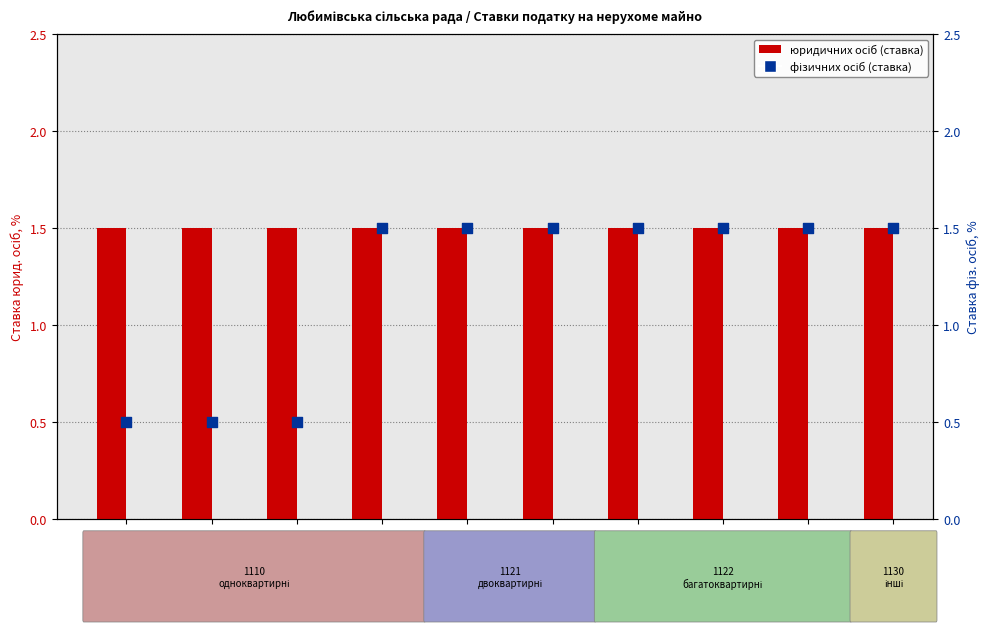

Which series reaches the minimum Y coordinate?

фізичних осіб (ставка)